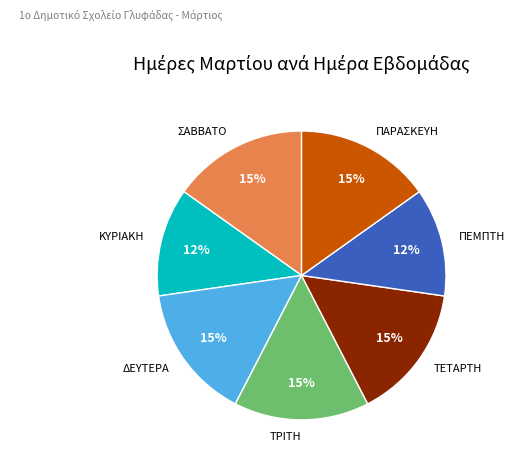

What percentage is the ΠΑΡΑΣΚΕΥΗ slice, to the nearest percent?

15%